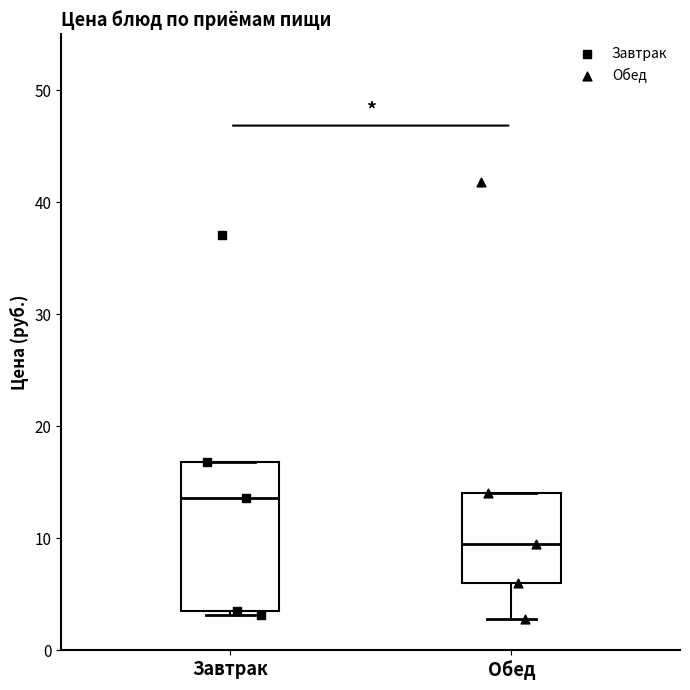

Which box's median line is the lowest?

Обед